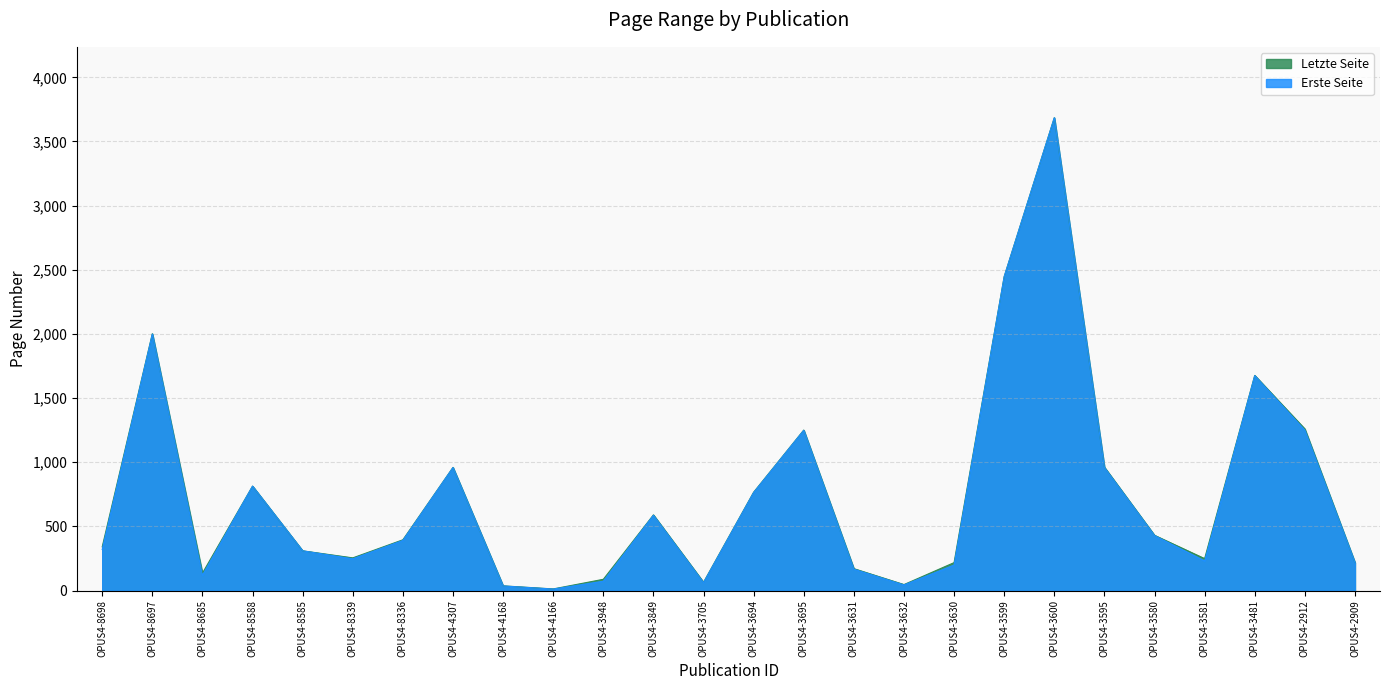

What is the average value of the Erste Seite series?

740